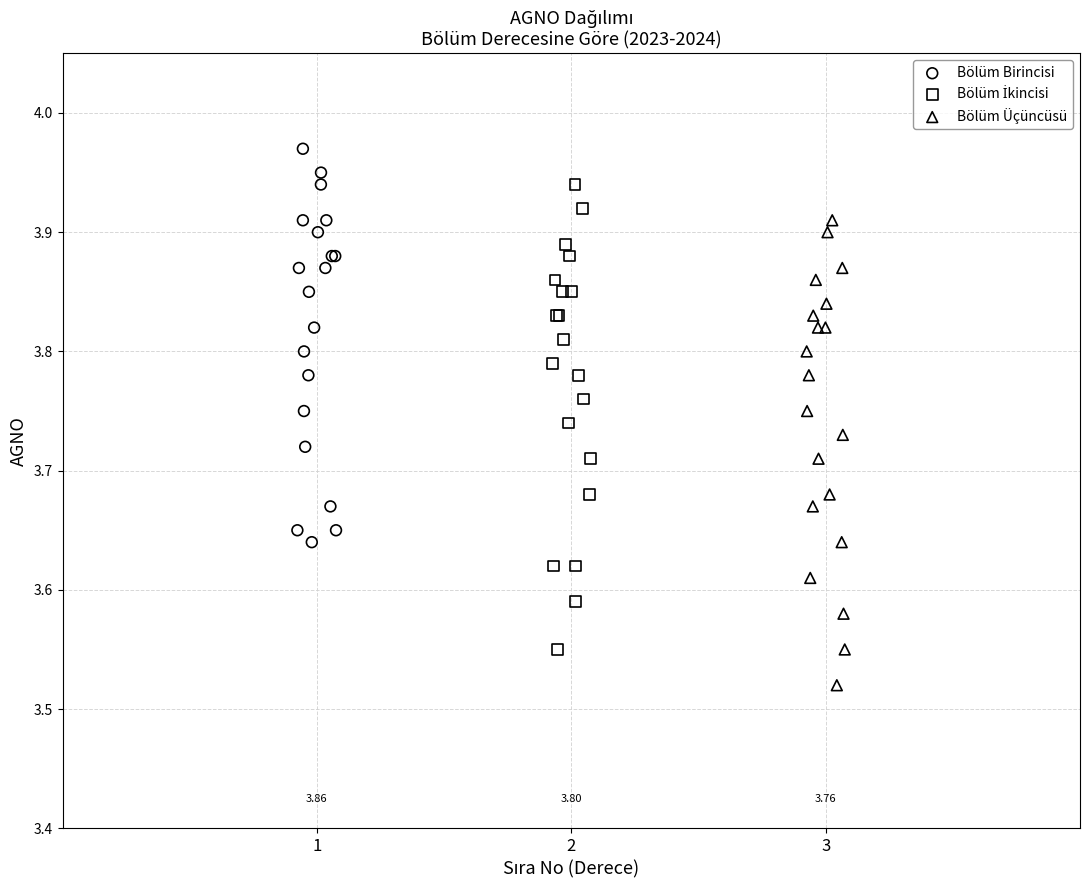

Which series reaches the minimum Y coordinate?

Bölüm Üçüncüsü